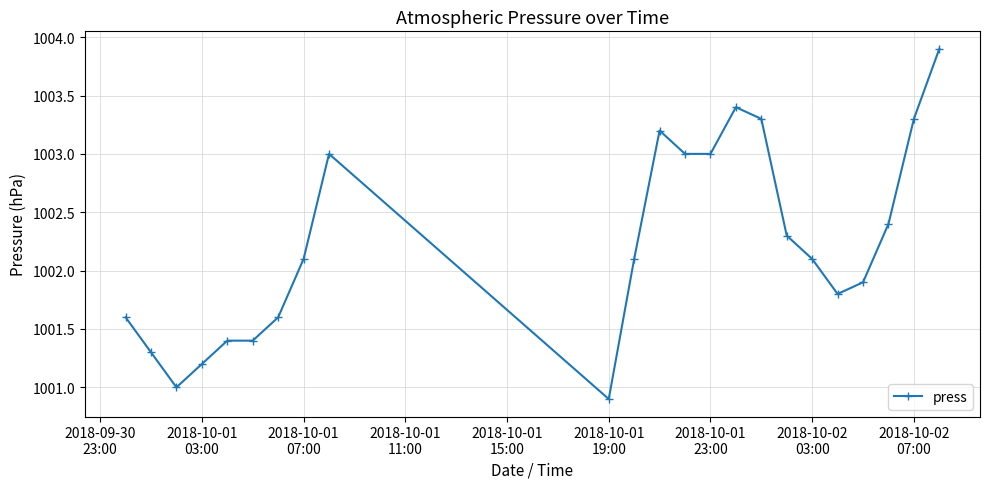

Is this an area chart (filled region under the line)?

No